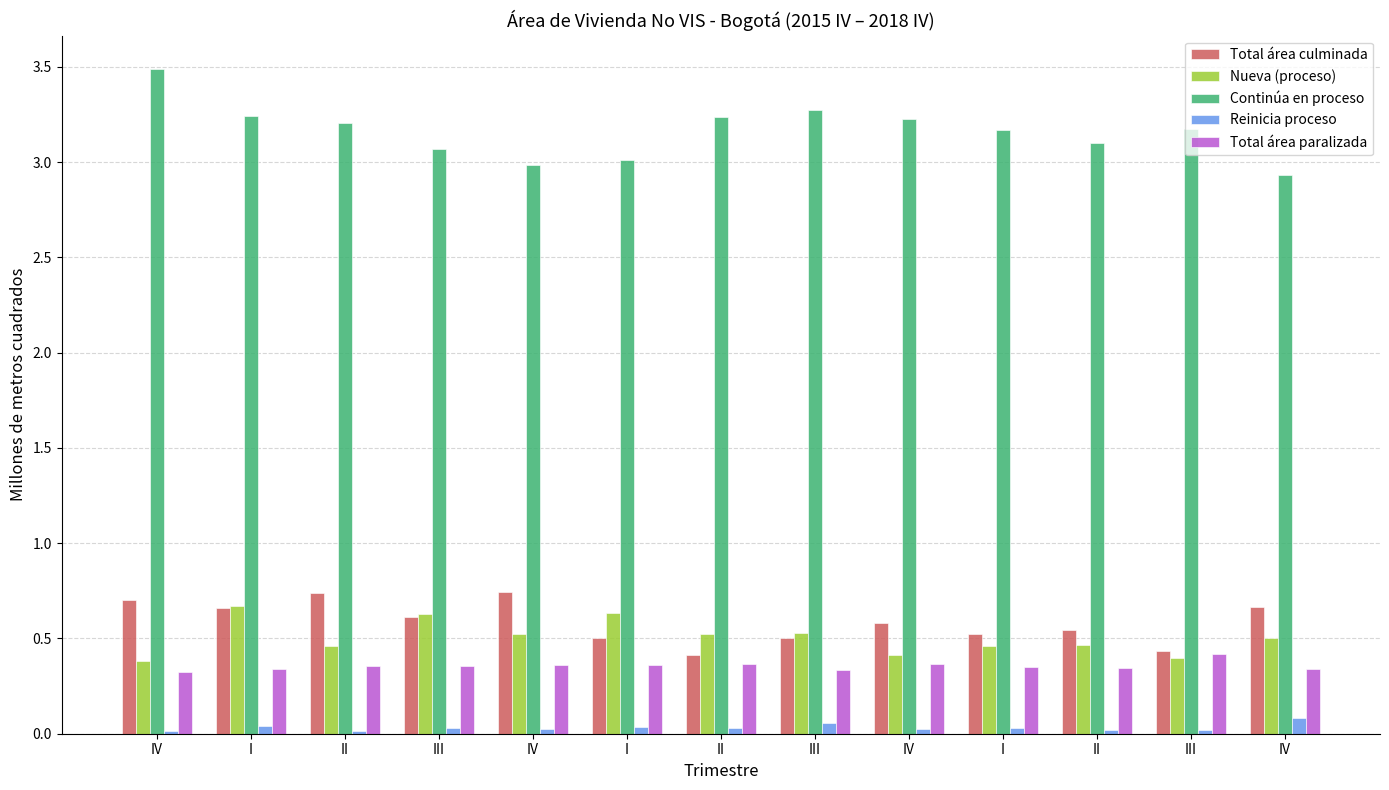

How many bars are there in each group?

5